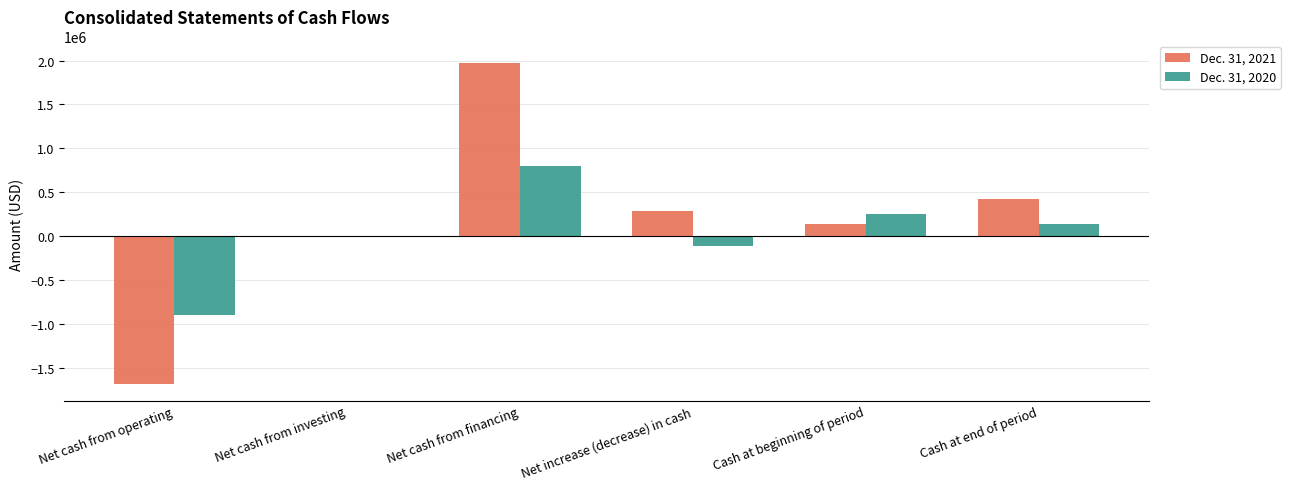

The Dec. 31, 2020 series shows -898792 at Net cash from operating. True or false?

True